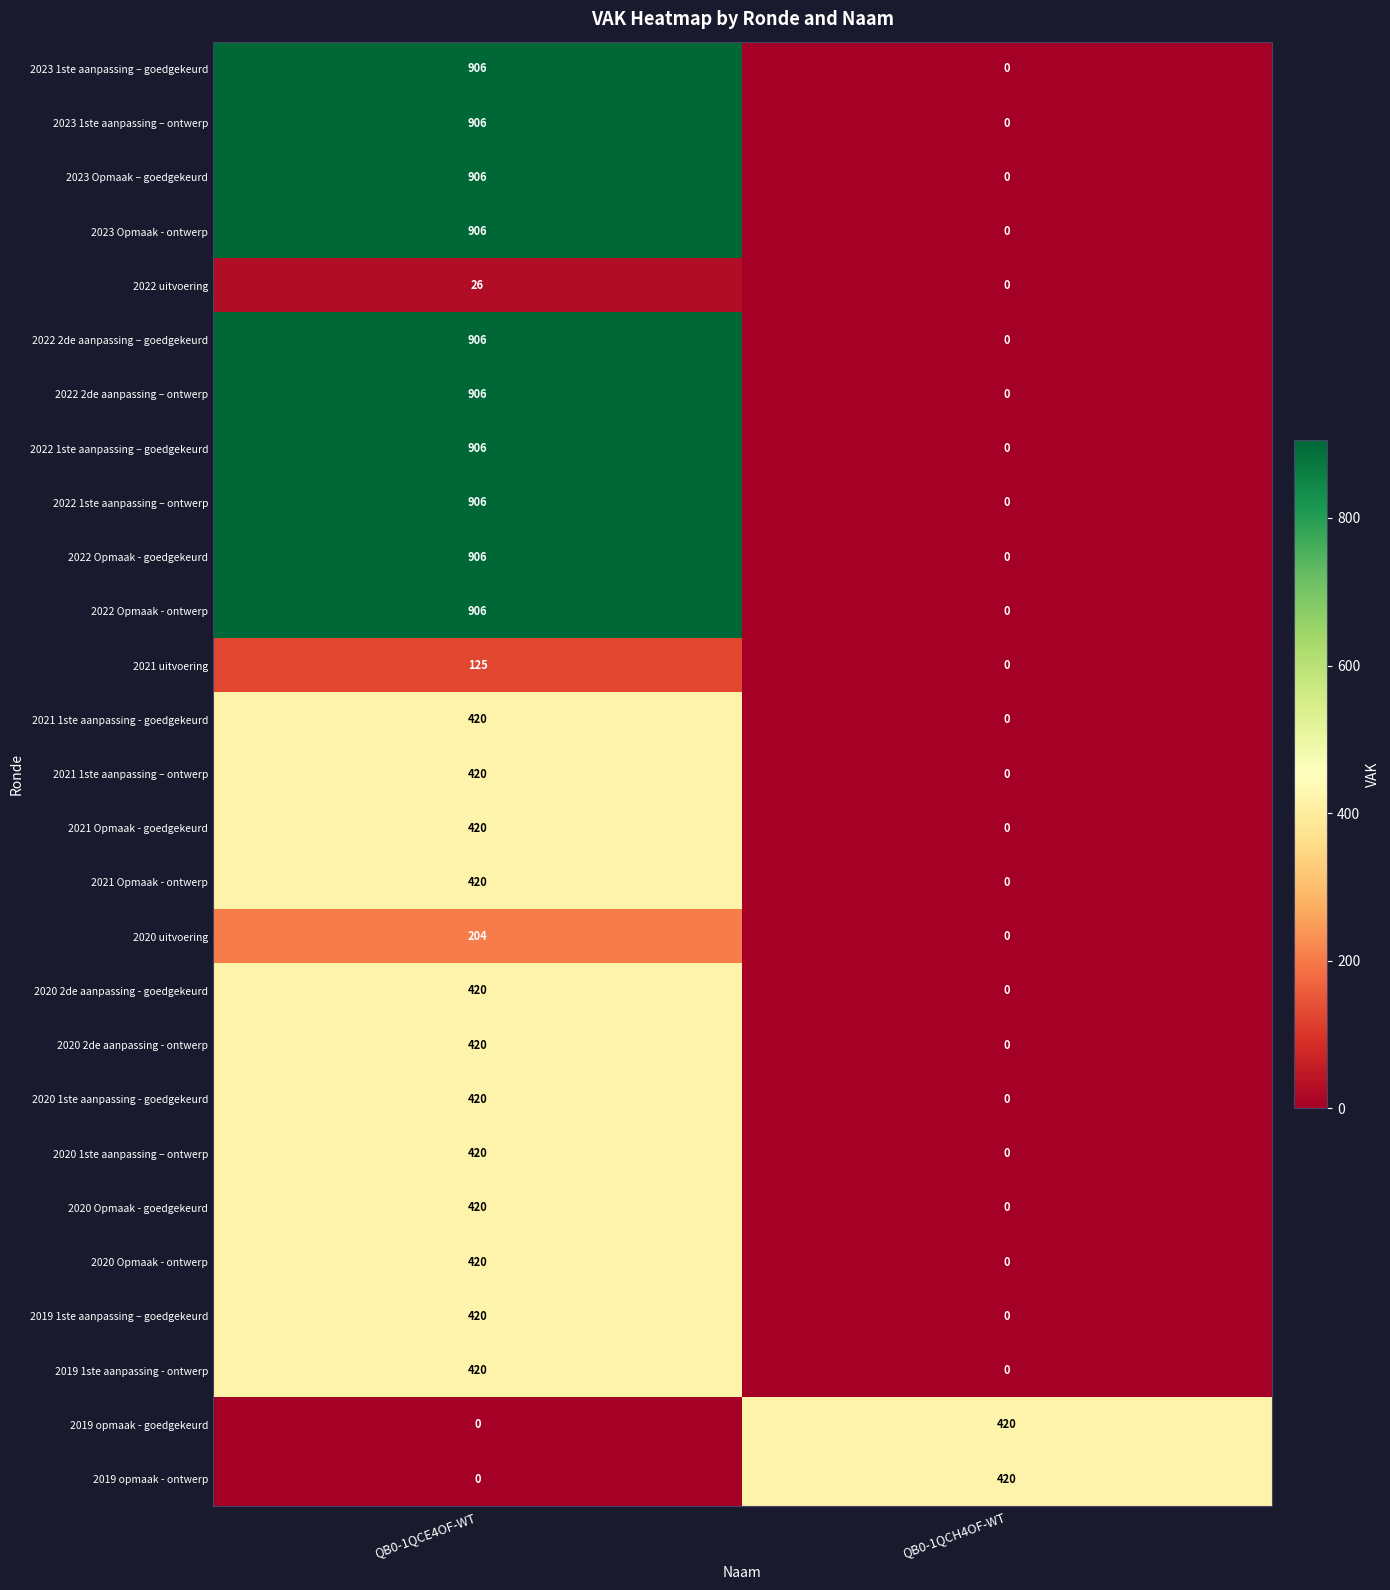

List the labels in order of 2021 uitvoering value, smallest first.

QB0-1QCH4OF-WT, QB0-1QCE4OF-WT